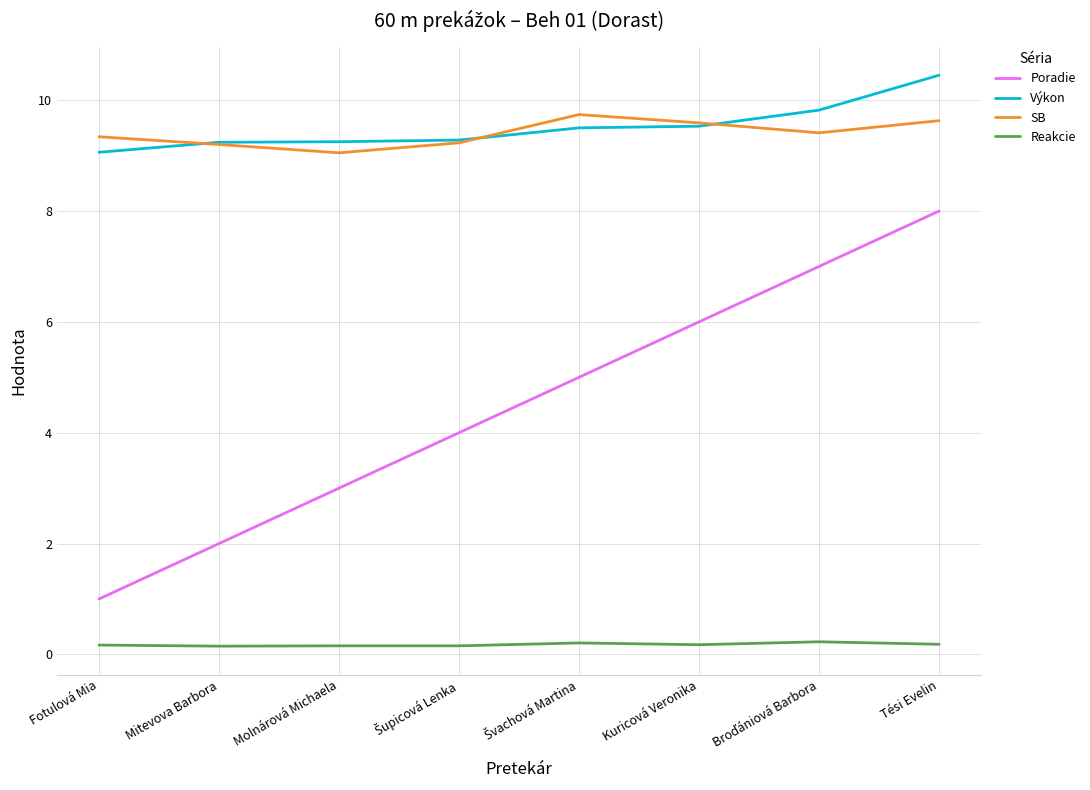

What is the maximum value for SB?

9.7